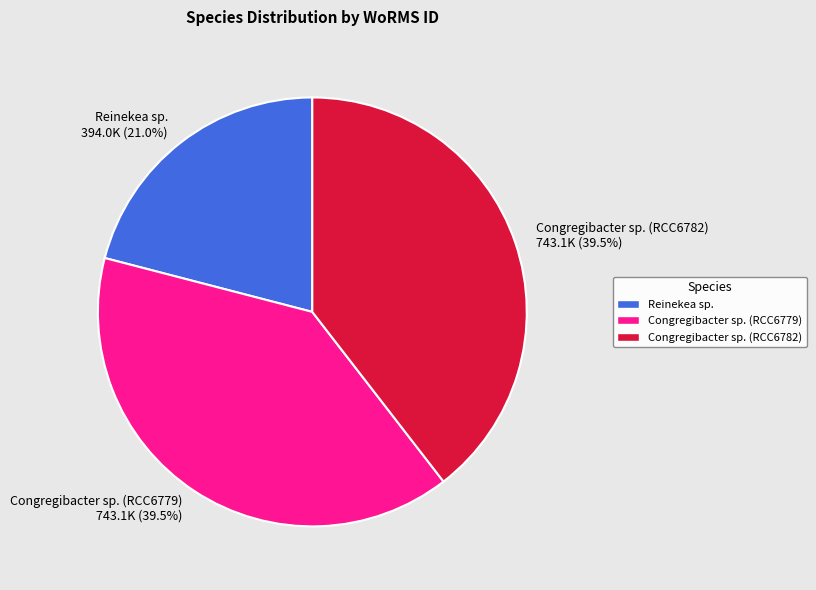

Which slice is the smallest?

Reinekea sp.